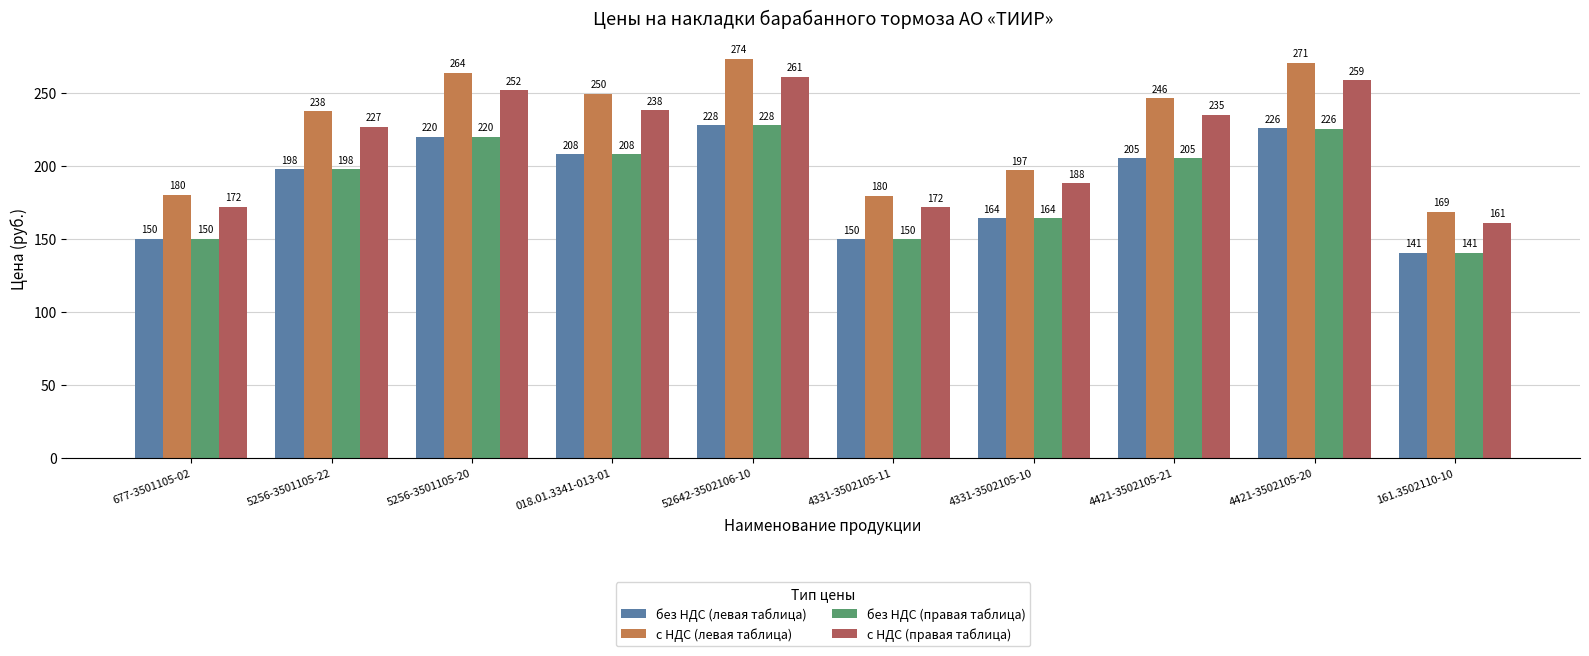

True or false: без НДС (правая таблица) has a value of 101.4 at 4421-3502105-21.

False